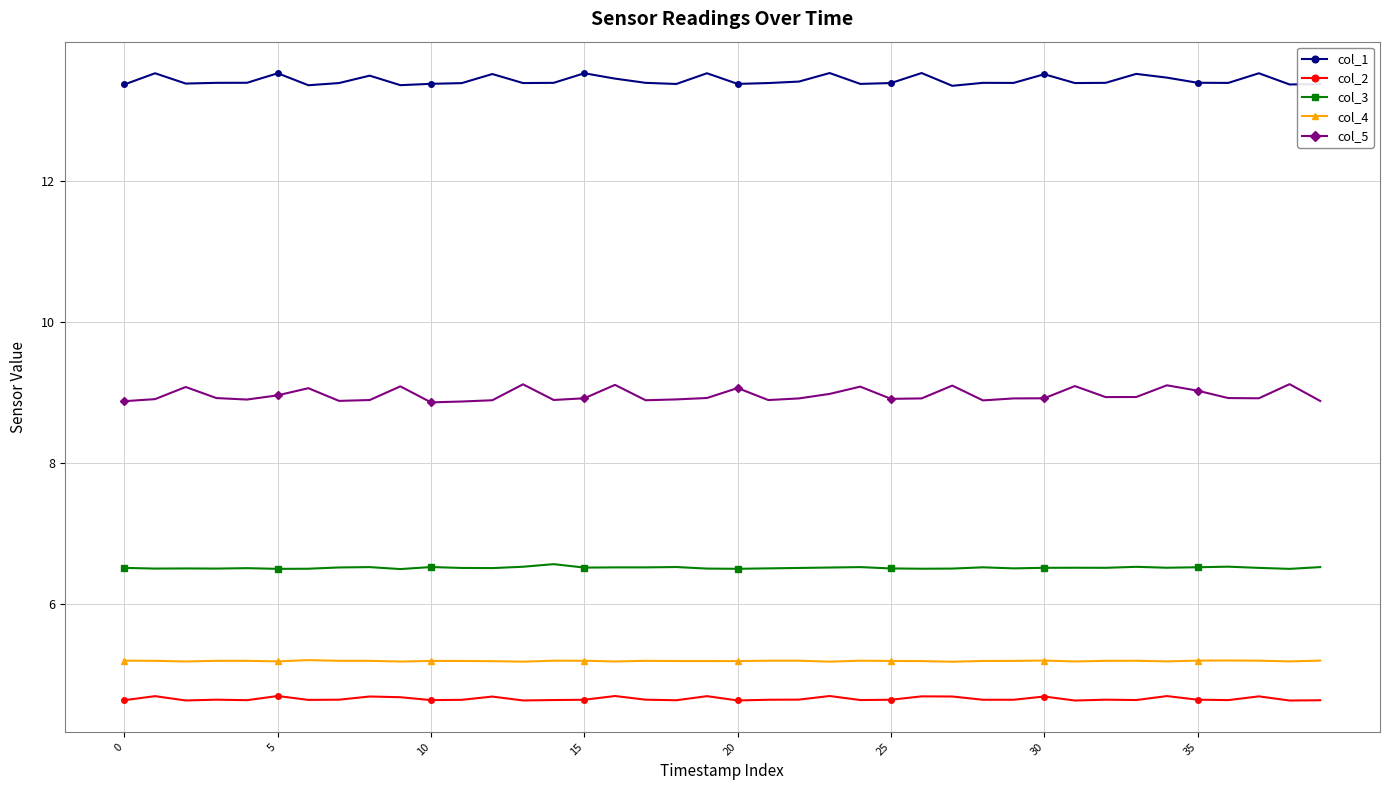

True or false: col_2 has more than 0 points higher than both neighbors.

True